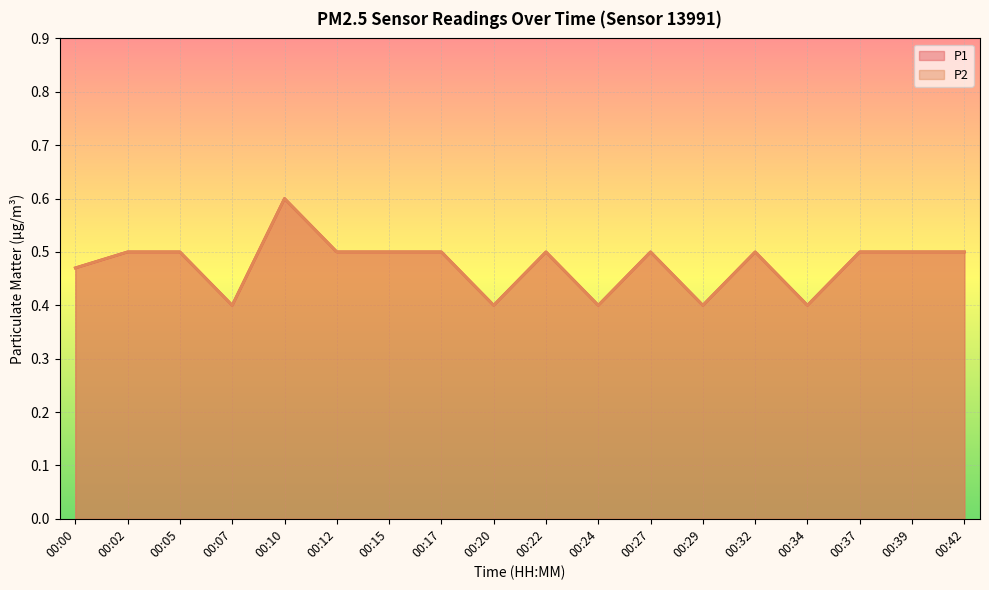

What is the average value of the P2 series?

0.5